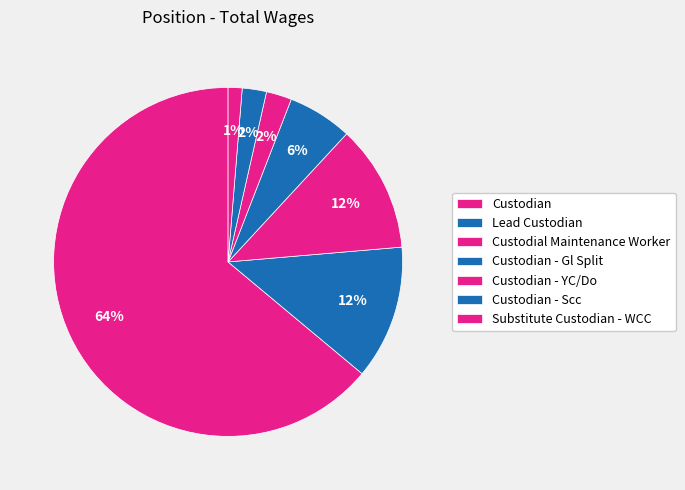

Combined, do Custodian and Lead Custodian account for over 50%?

Yes